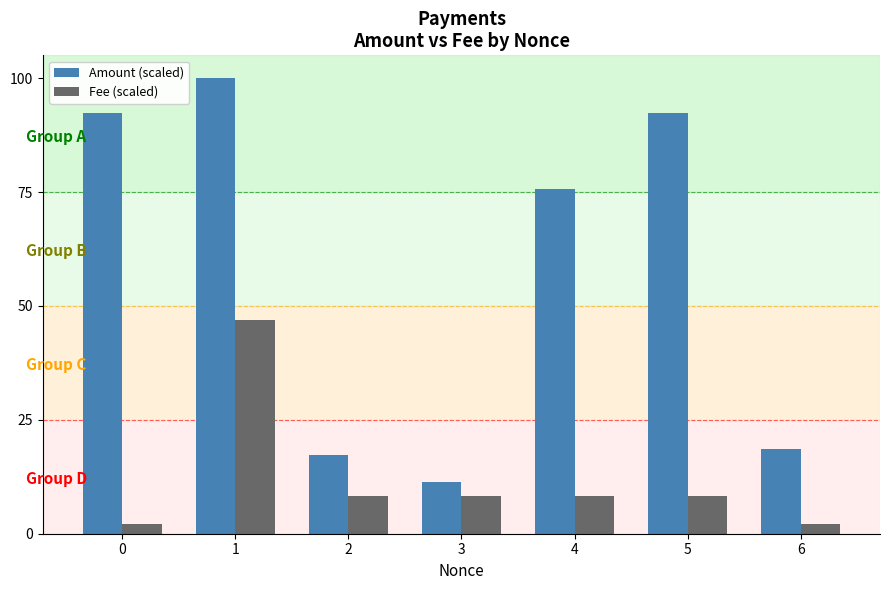

What is the total value across all series at 0?

94.4